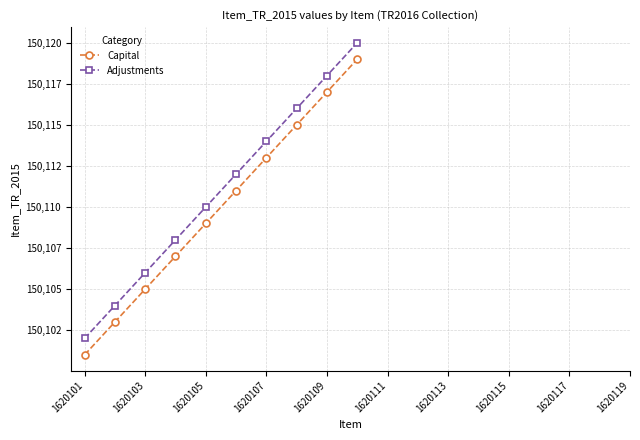

Does the chart have visible grid lines?

Yes